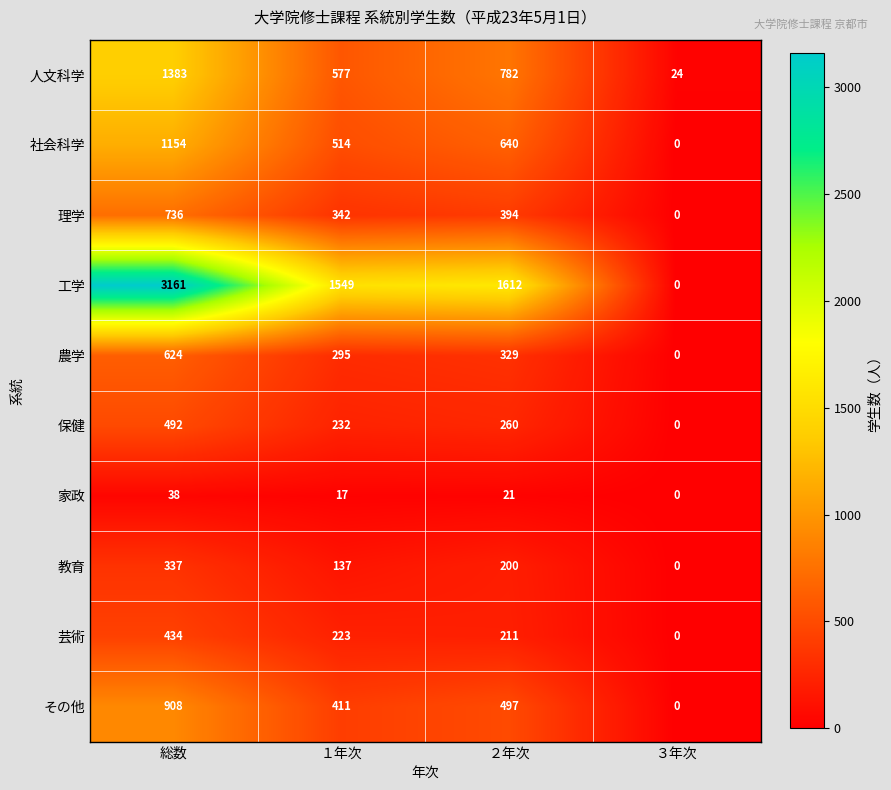

Which series changed the most between ２年次 and ３年次?

工学